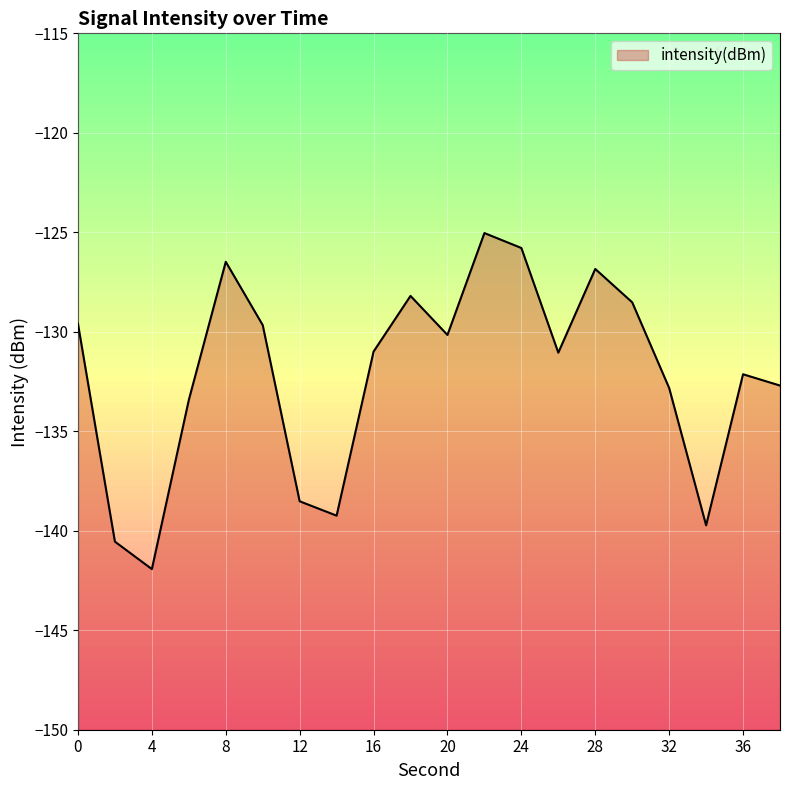

Reading left to right, extract all data points from this chart.

0=-129.6	2=-140.5	4=-141.9	6=-133.4	8=-126.5	10=-129.7	12=-138.5	14=-139.2	16=-131.0	18=-128.2	20=-130.2	22=-125.0	24=-125.8	26=-131.0	28=-126.8	30=-128.5	32=-132.8	34=-139.7	36=-132.1	38=-132.7